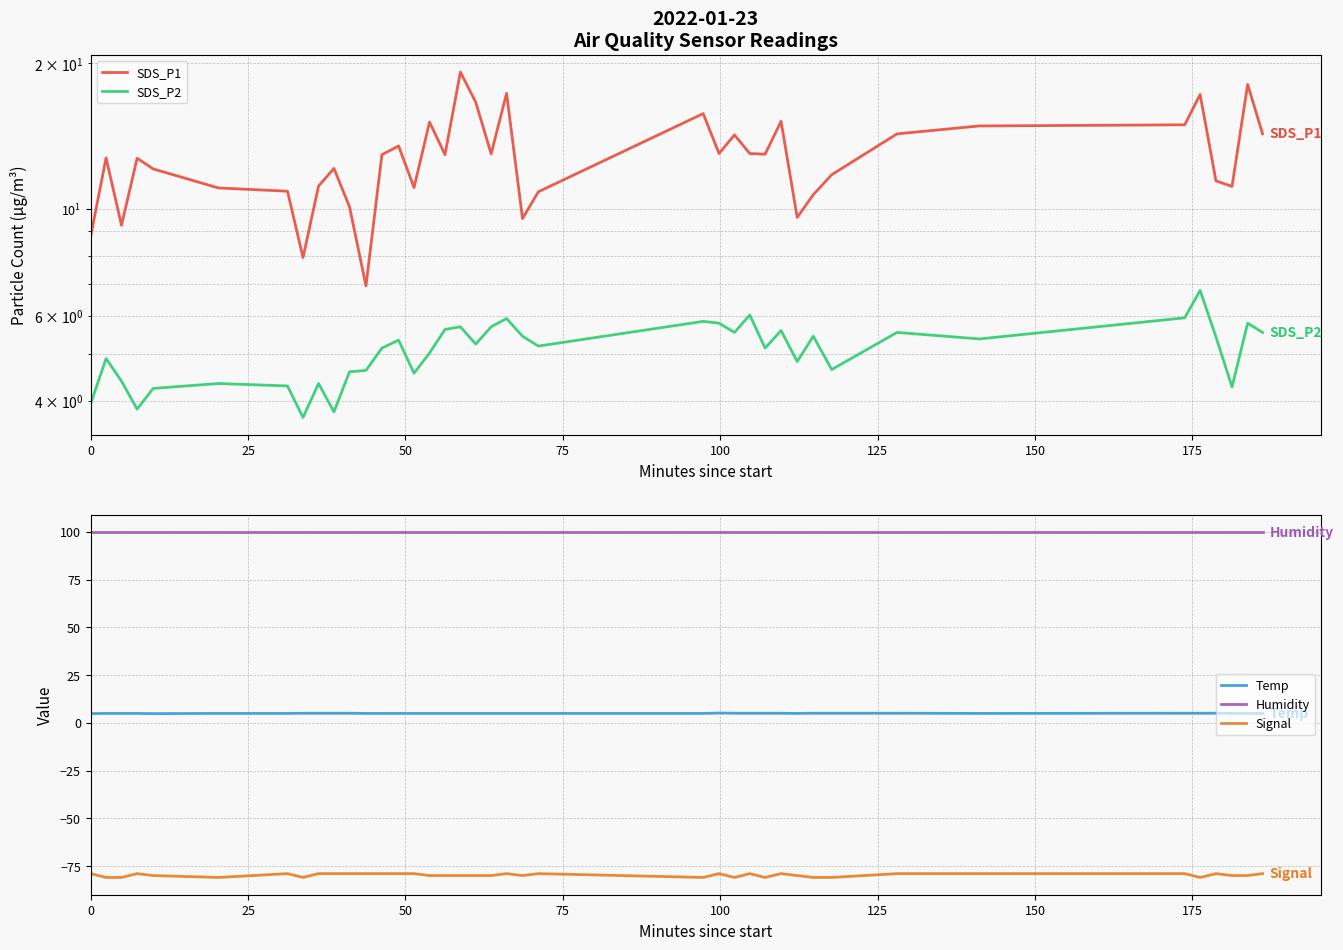

True or false: Signal and Temp cross at least once.

False